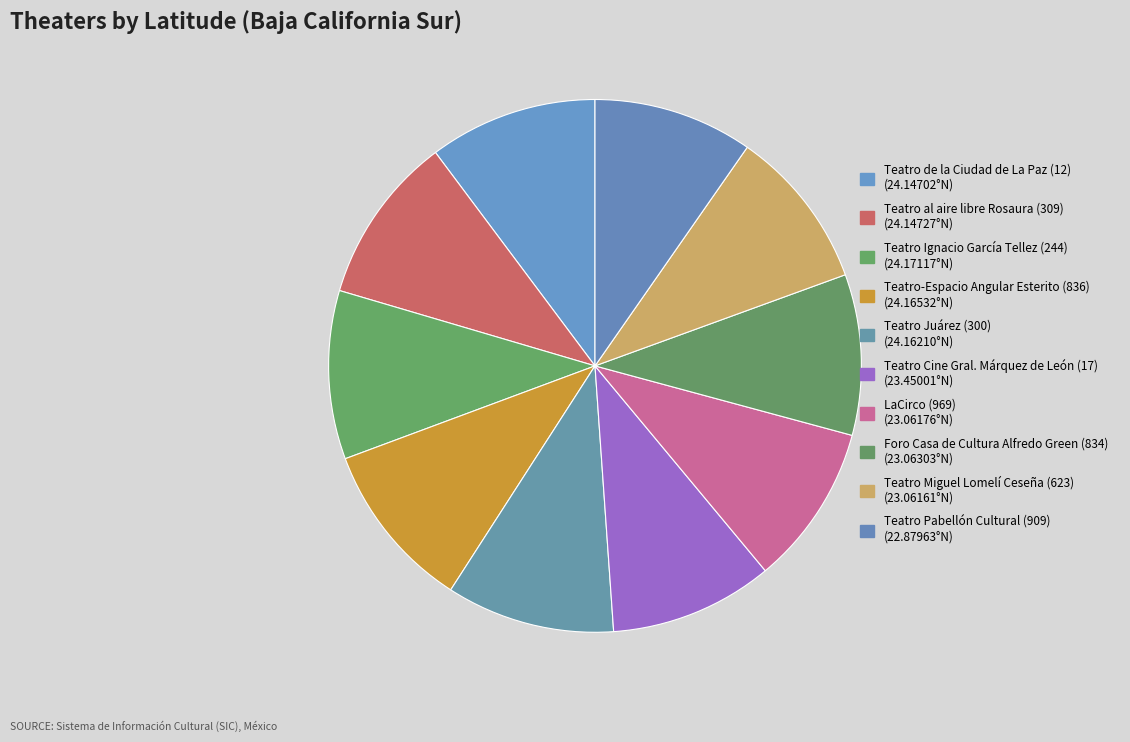

Between LaCirco (969) and Teatro-Espacio Angular Esterito (836), which is larger?

Teatro-Espacio Angular Esterito (836)